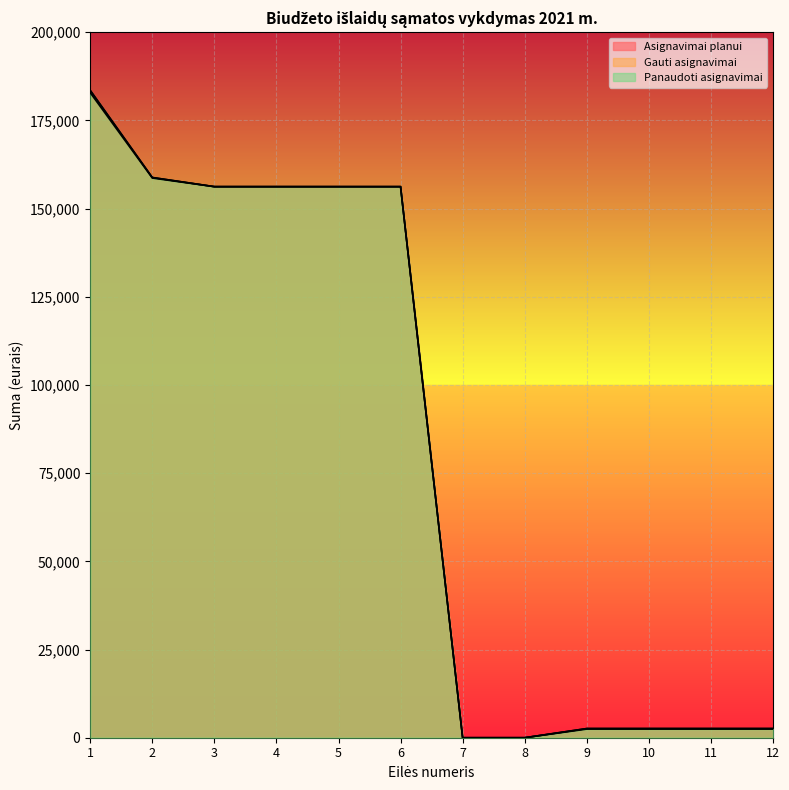

Reading left to right, list all the values displayed in this chart.

Asignavimai planui: 1=183500.0	2=158800.0	3=156200.0	4=156200.0	5=156200.0	6=156200.0	7=0.0	8=0.0	9=2600.0	10=2600.0	11=2600.0	12=2600.0
Gauti asignavimai: 1=183500.0	2=158800.0	3=156200.0	4=156200.0	5=156200.0	6=156200.0	7=0.0	8=0.0	9=2600.0	10=2600.0	11=2600.0	12=2600.0
Panaudoti asignavimai: 1=182833.3	2=158643.9	3=156192.8	4=156192.8	5=156192.8	6=156192.8	7=0.0	8=0.0	9=2451.1	10=2451.1	11=2451.1	12=2451.1